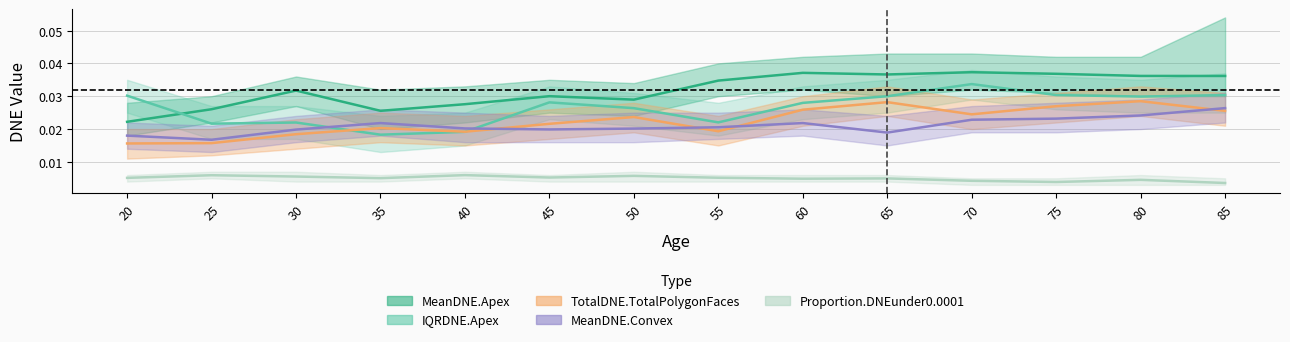

Which category has the highest value in the MeanDNE.Convex series?

85